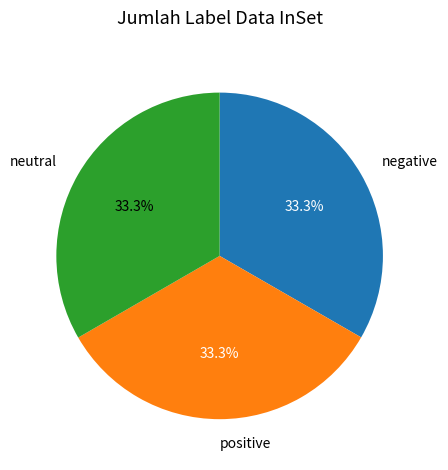

Approximately how many times larger is the value at neutral compared to negative?

1.0